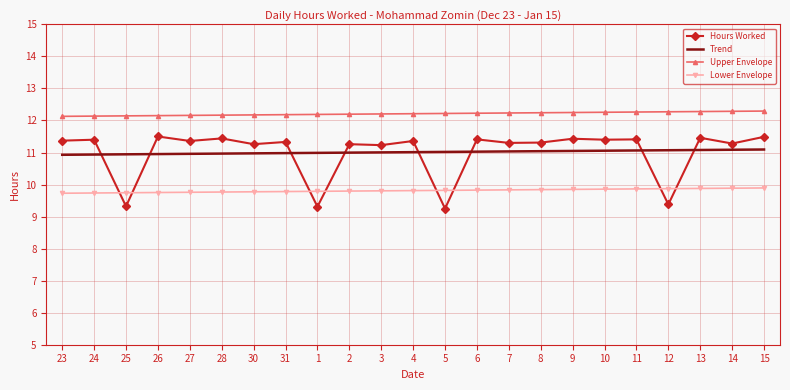

Count the Upper Envelope values in the range 12 to 13.

23